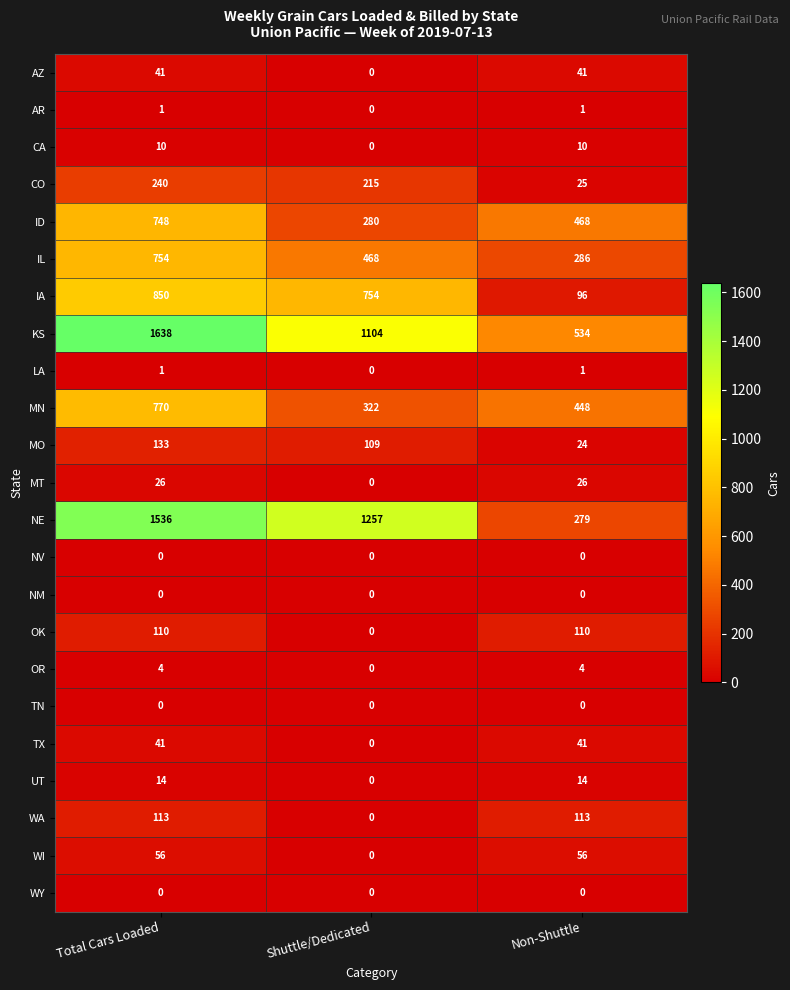

Which series changed the most between Total Cars Loaded and Non-Shuttle?

NE